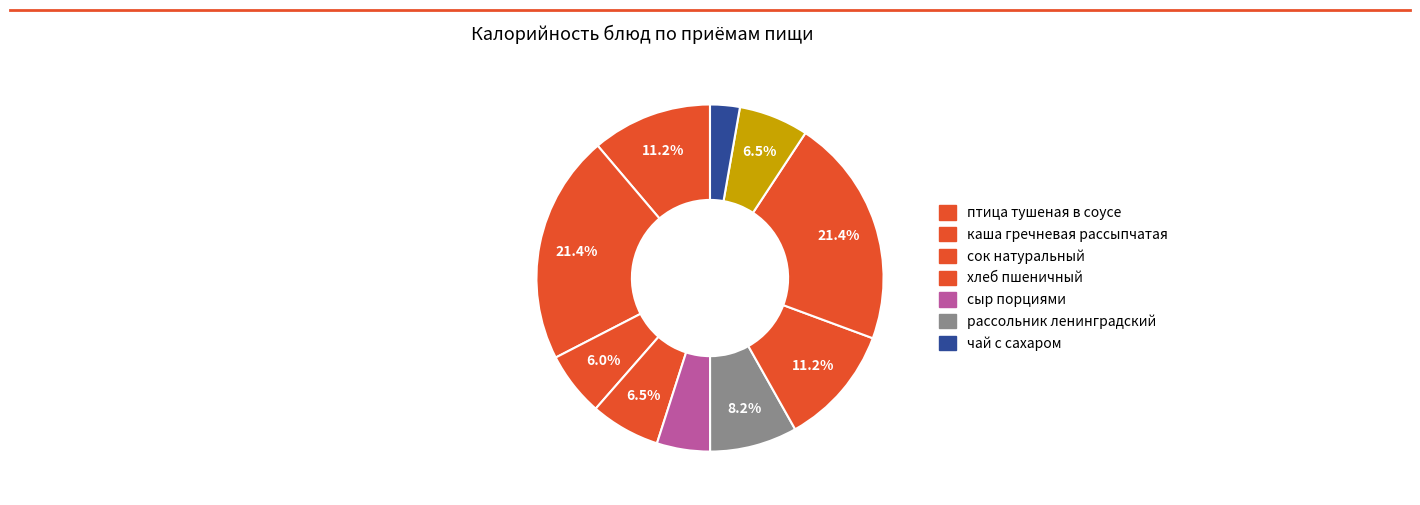

What is the smallest slice in the pie chart?

чай с сахаром